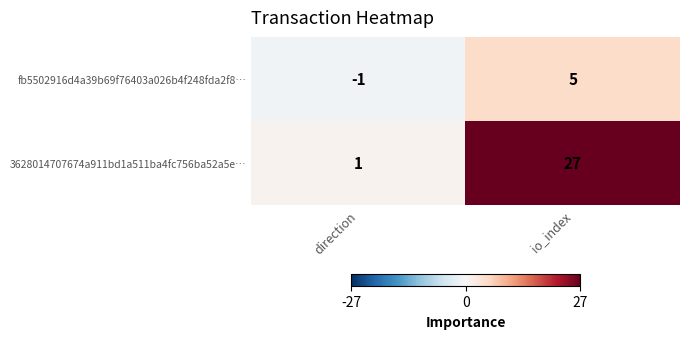

Rank the series at io_index from highest to lowest value.

3628014707674a911bd1a511ba4fc756ba52a5e…, fb5502916d4a39b69f76403a026b4f248fda2f8…